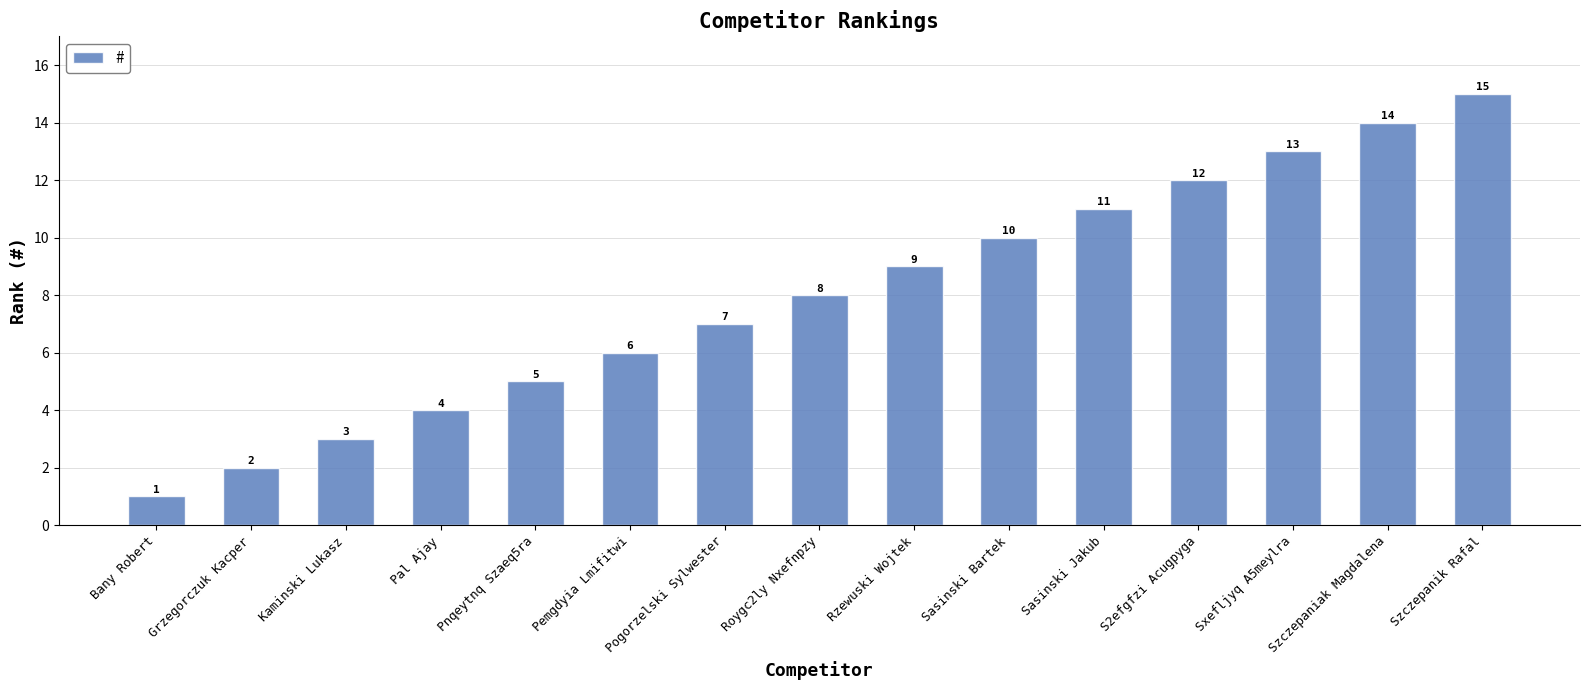

How many bars are there in total?

15